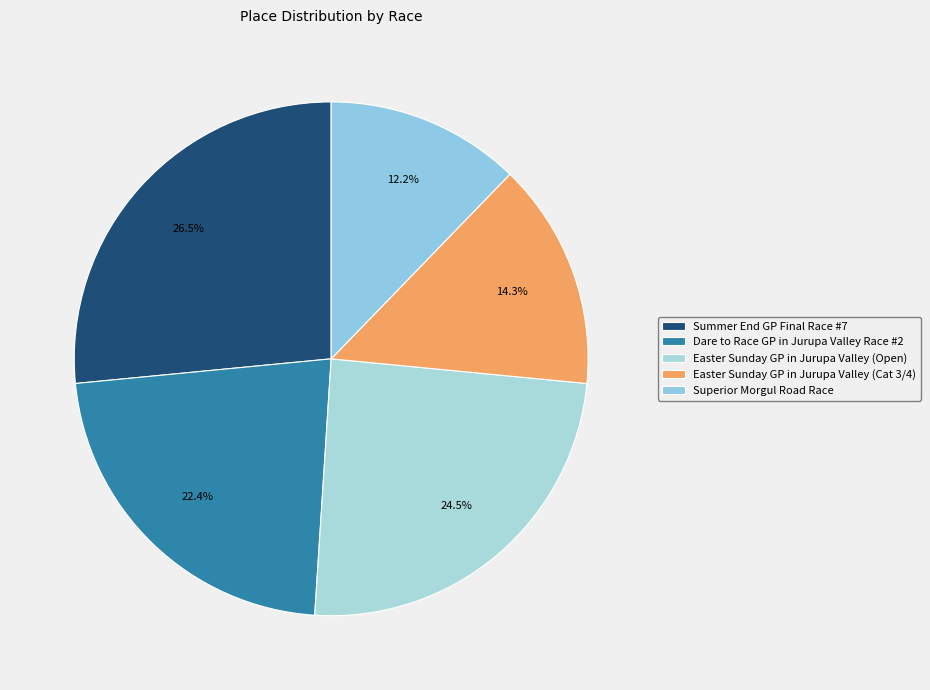

Which has a higher value, Superior Morgul Road Race or Summer End GP Final Race #7?

Summer End GP Final Race #7